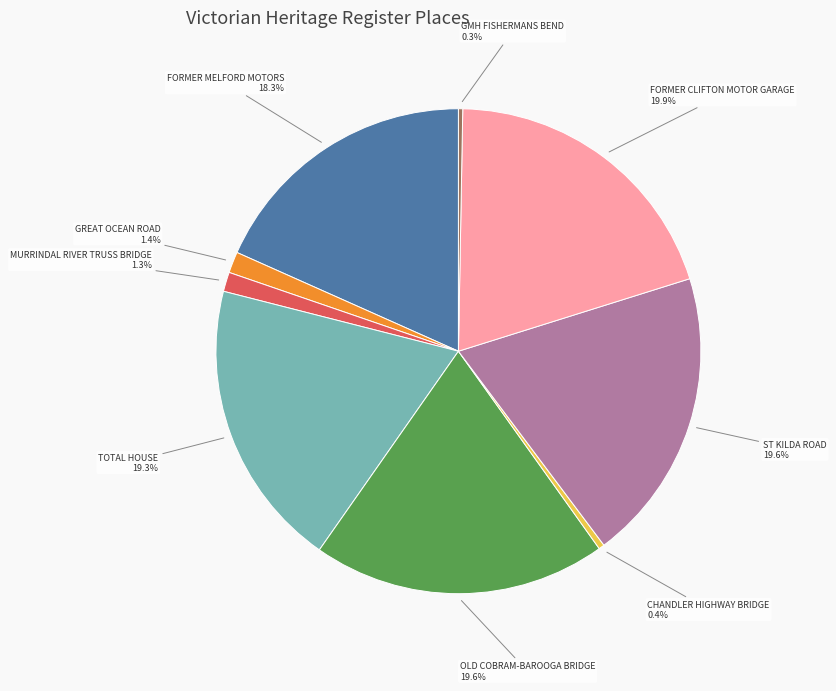

How many slices are in this pie chart?

9